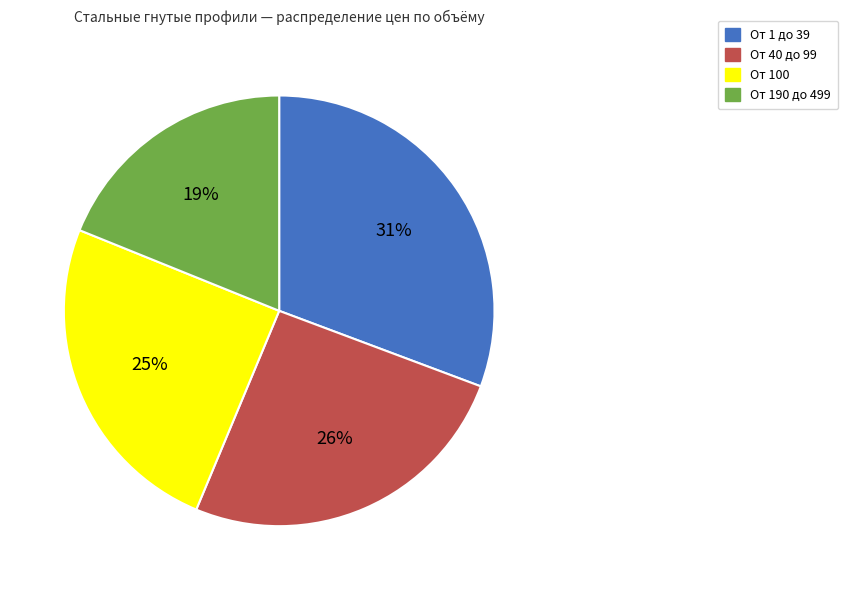

To the nearest percent, what is the difference between the largest and smallest slice percentages?

12%